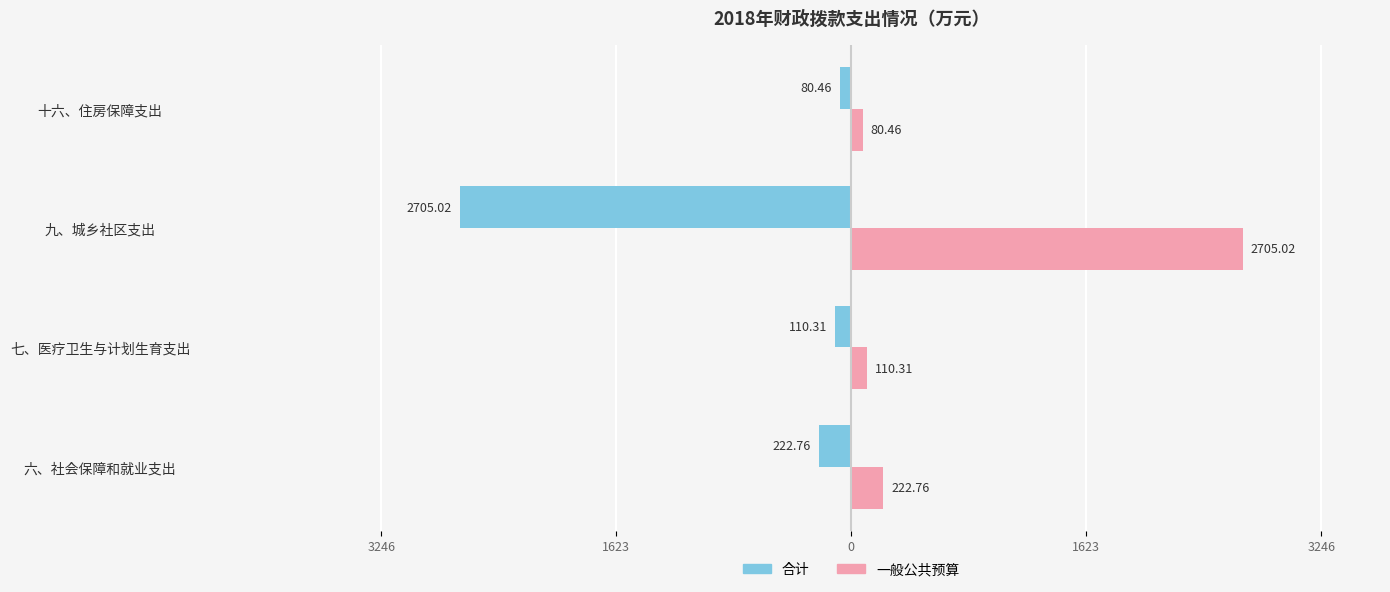

Rank the series by their average value, from lowest to highest.

合计, 一般公共预算